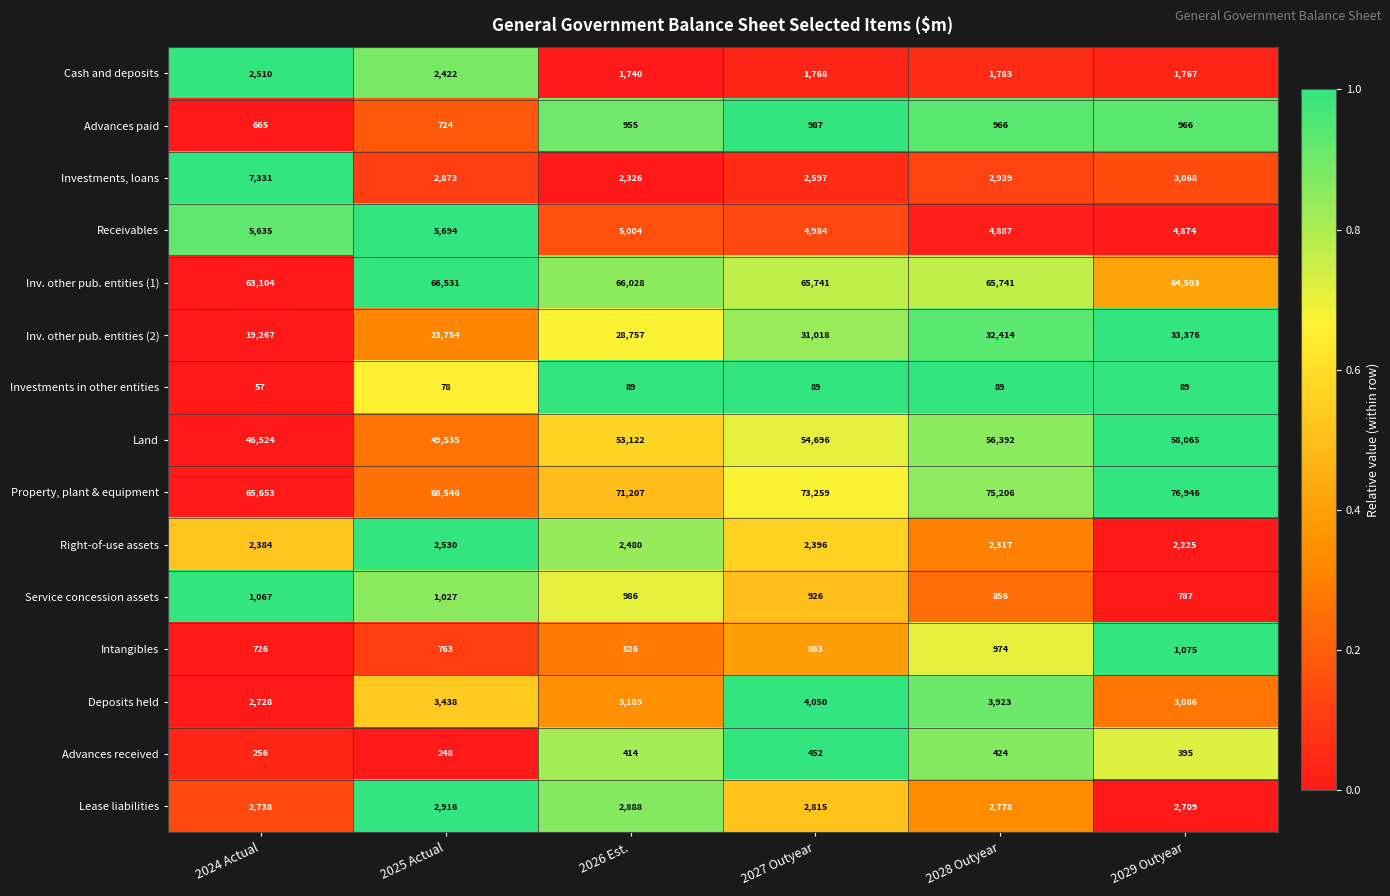

Where is Property, plant & equipment nearest to the value 71299?

2026 Est.